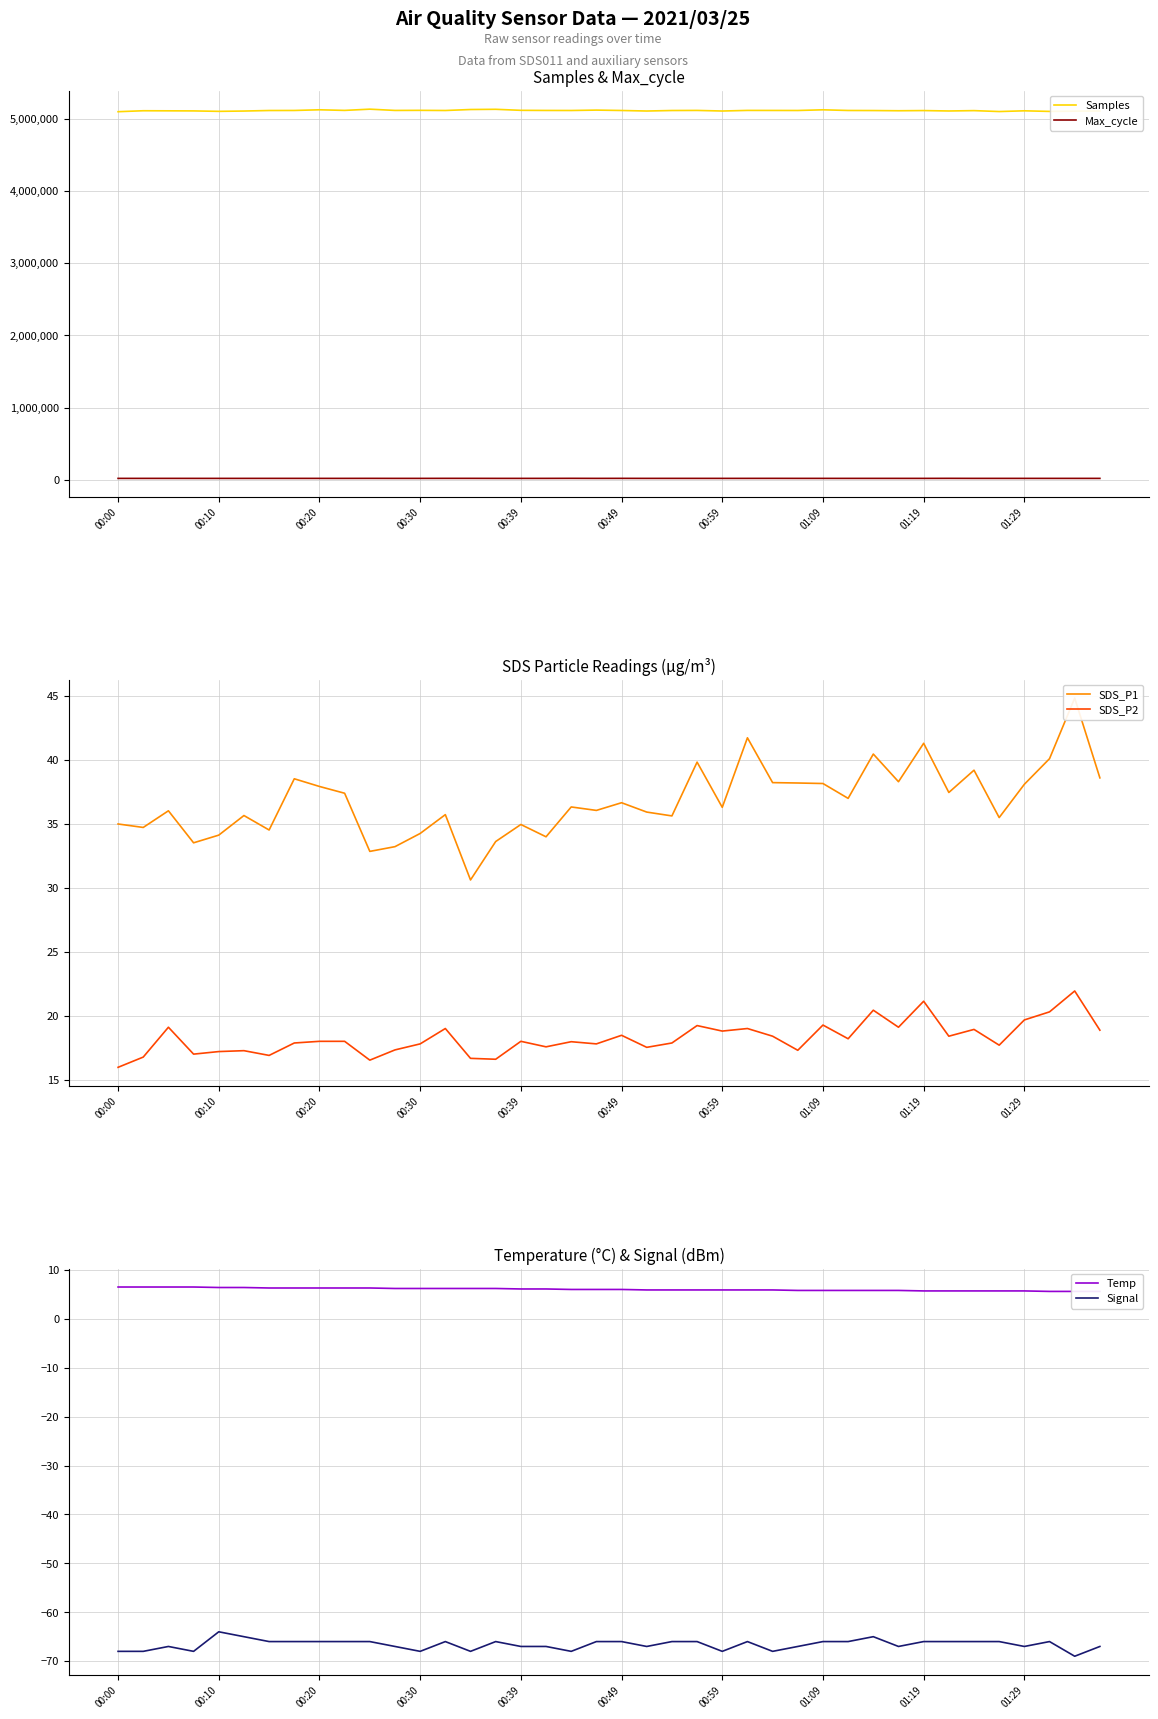

How many lines are shown in the chart?

6